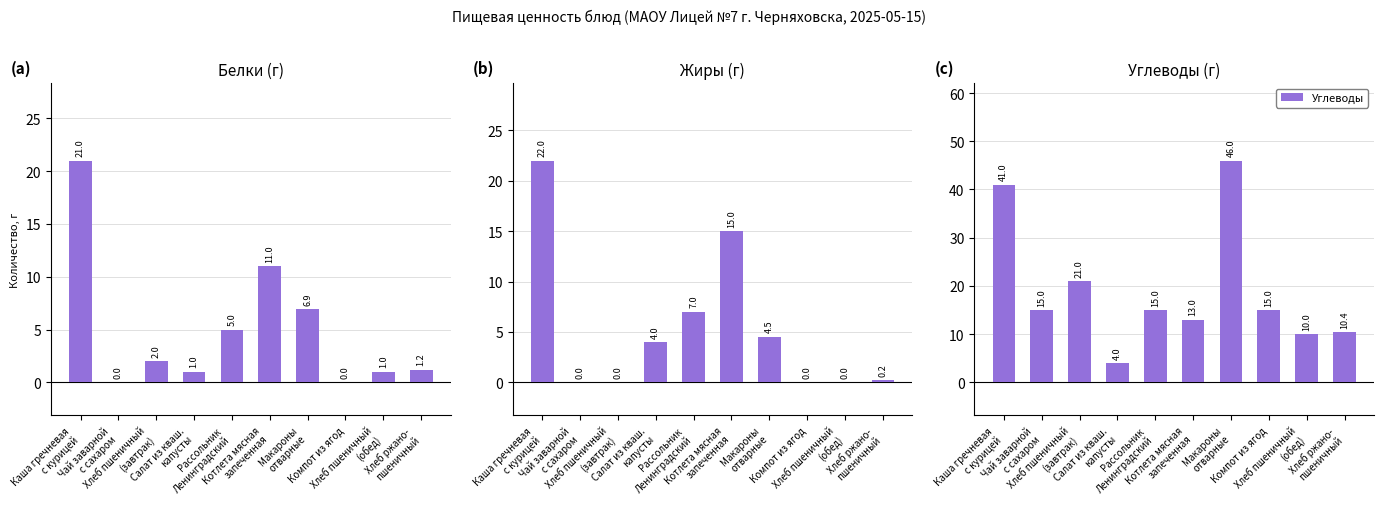

What are all the series names shown in the legend?

Белки, Жиры, Углеводы